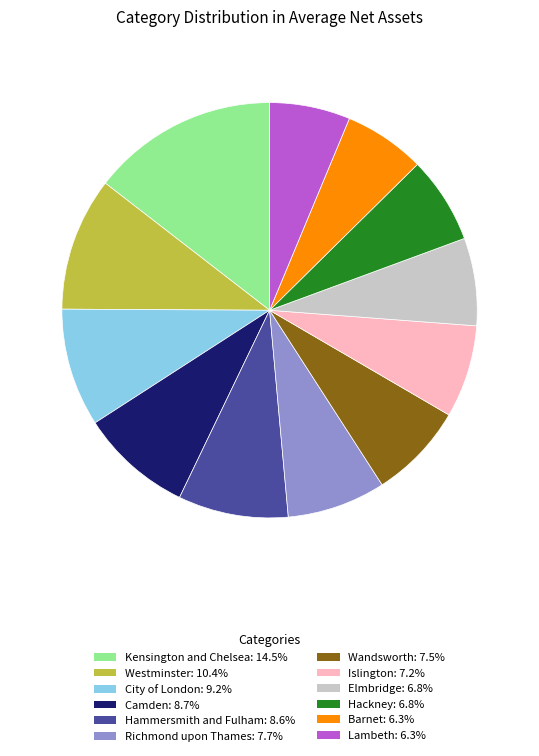

Which has a higher value, Hammersmith and Fulham or Lambeth?

Hammersmith and Fulham